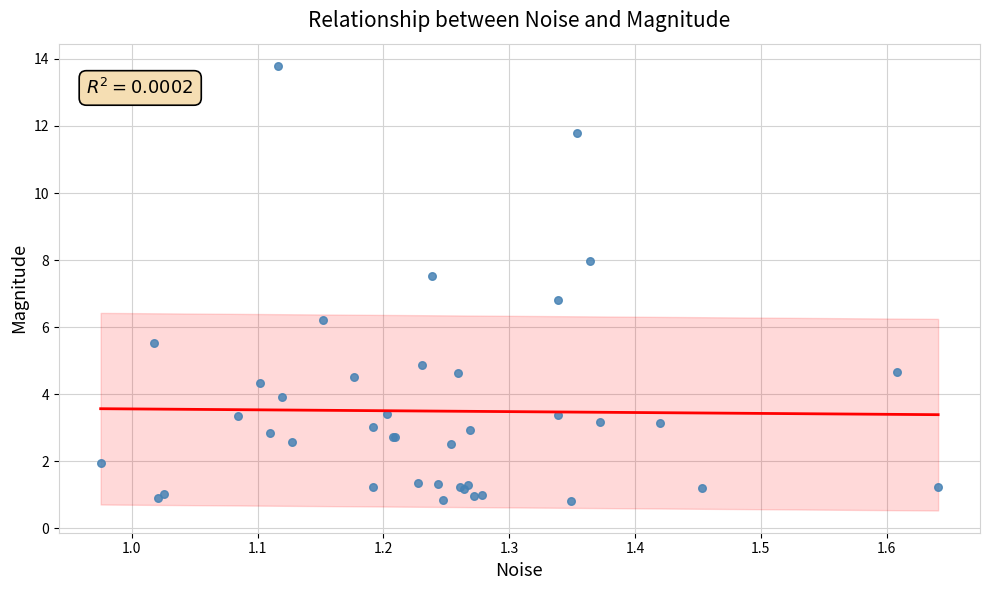

What Y value in the scatter plot is closest to 7?

6.8